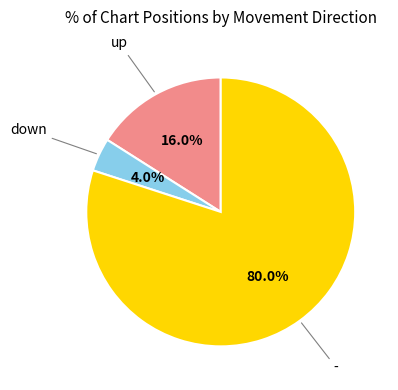

Is there a majority slice in this chart?

Yes